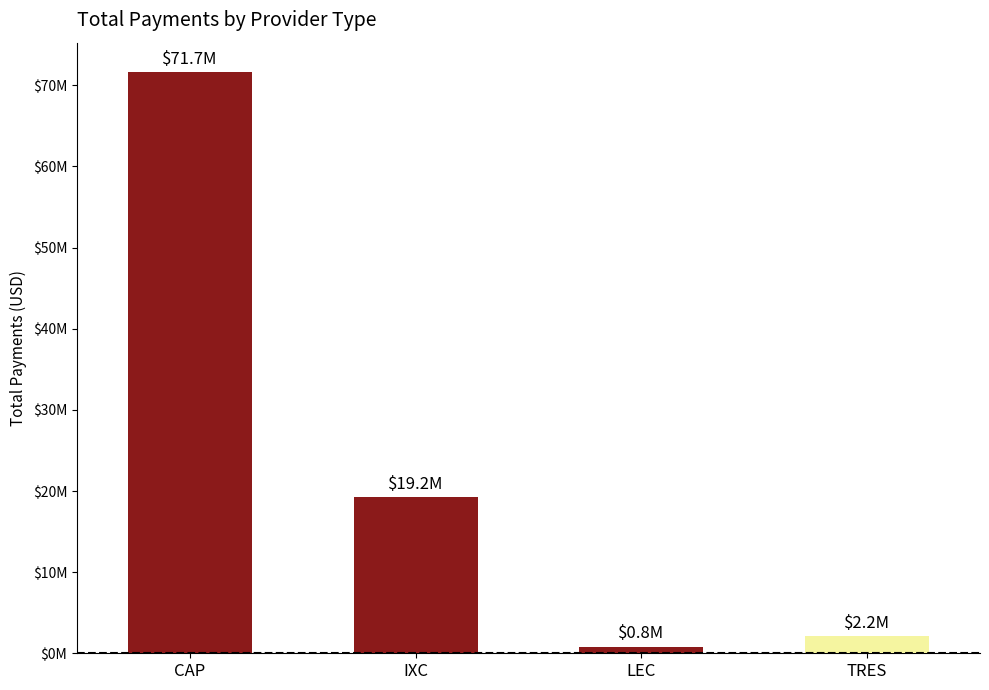

Between IXC and CAP, which is larger?

CAP